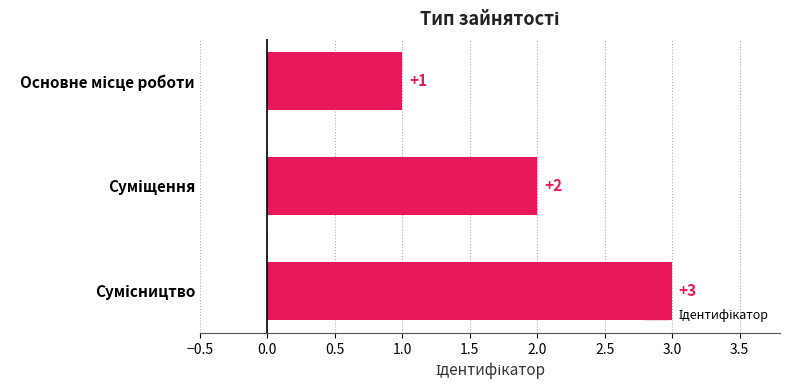

What is the value of the 2nd bar from the top?

2